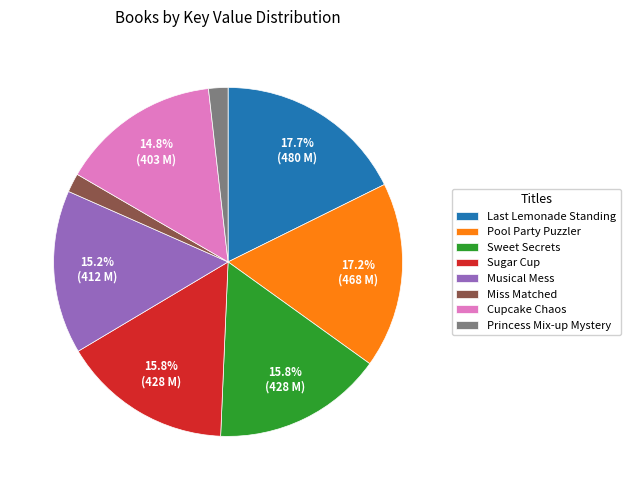

To the nearest percent, what is the difference between the Sugar Cup and Musical Mess slice percentages?

1%